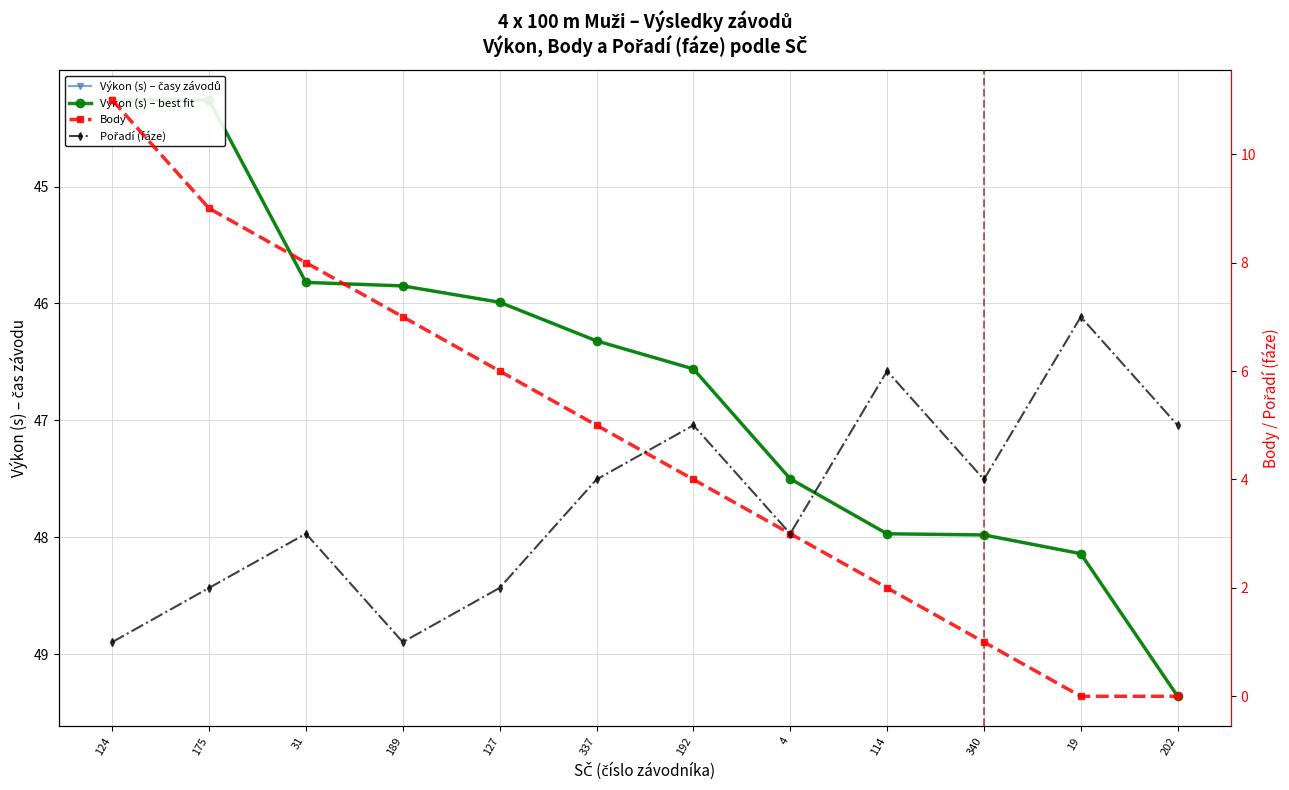

Reading right to left, list all the values displayed in this chart.

Výkon (s) – časy závodů: 49.4	48.1	48.0	48.0	47.5	46.6	46.3	46.0	45.9	45.8	44.3	44.3
Výkon (s) – best fit: 49.4	48.1	48.0	48.0	47.5	46.6	46.3	46.0	45.9	45.8	44.3	44.3
Body: 0.0	0.0	1.0	2.0	3.0	4.0	5.0	6.0	7.0	8.0	9.0	11.0
Pořadí (fáze): 5.0	7.0	4.0	6.0	3.0	5.0	4.0	2.0	1.0	3.0	2.0	1.0